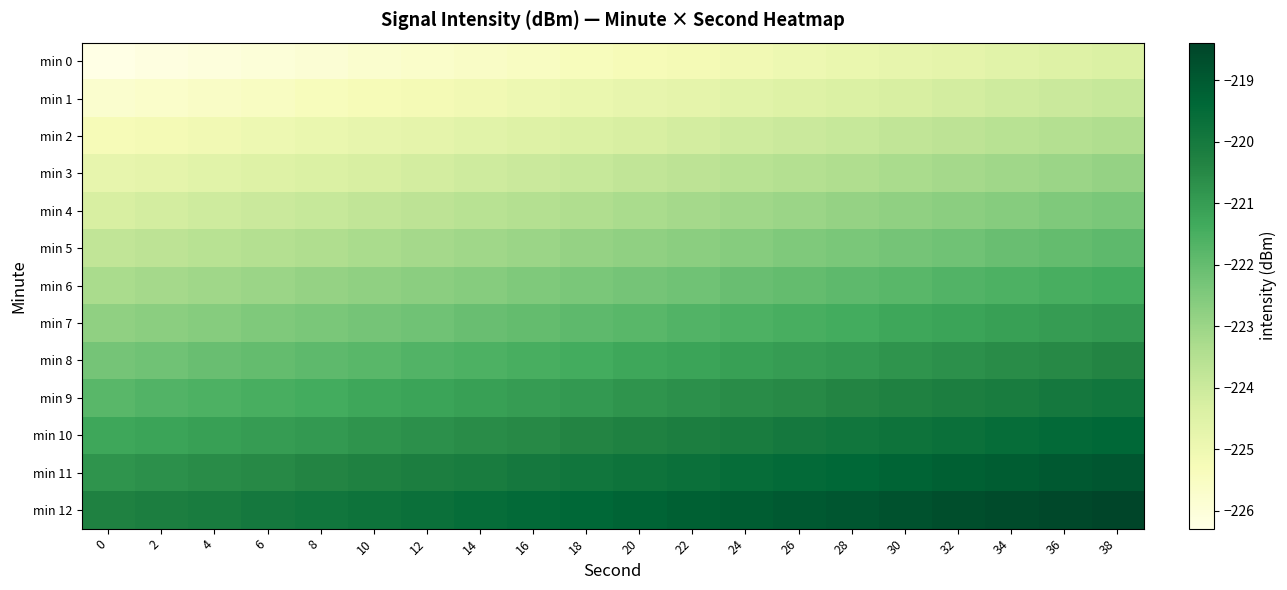

Rank the series at 14 from lowest to highest value.

min 0, min 1, min 2, min 3, min 4, min 5, min 6, min 7, min 8, min 9, min 10, min 11, min 12